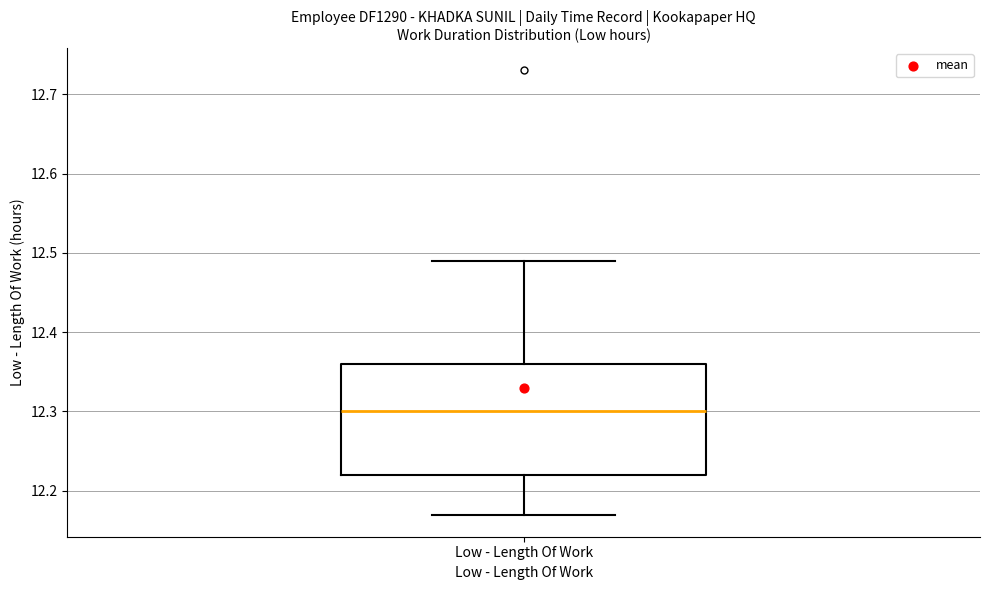

Read this box plot against the y-axis: the position of the median line, the range covered by the box, and the ends of both whiskers. The values are not printed on the chart, so give them approximately, as read against the axis.

median 12.30, box 12.22 to 12.36, whiskers 12.17 to 12.49